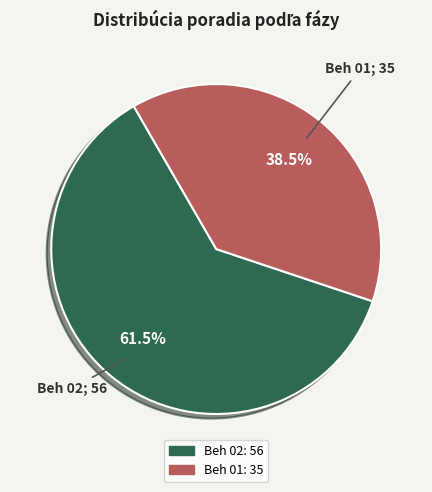

Does any single category account for the majority?

Yes